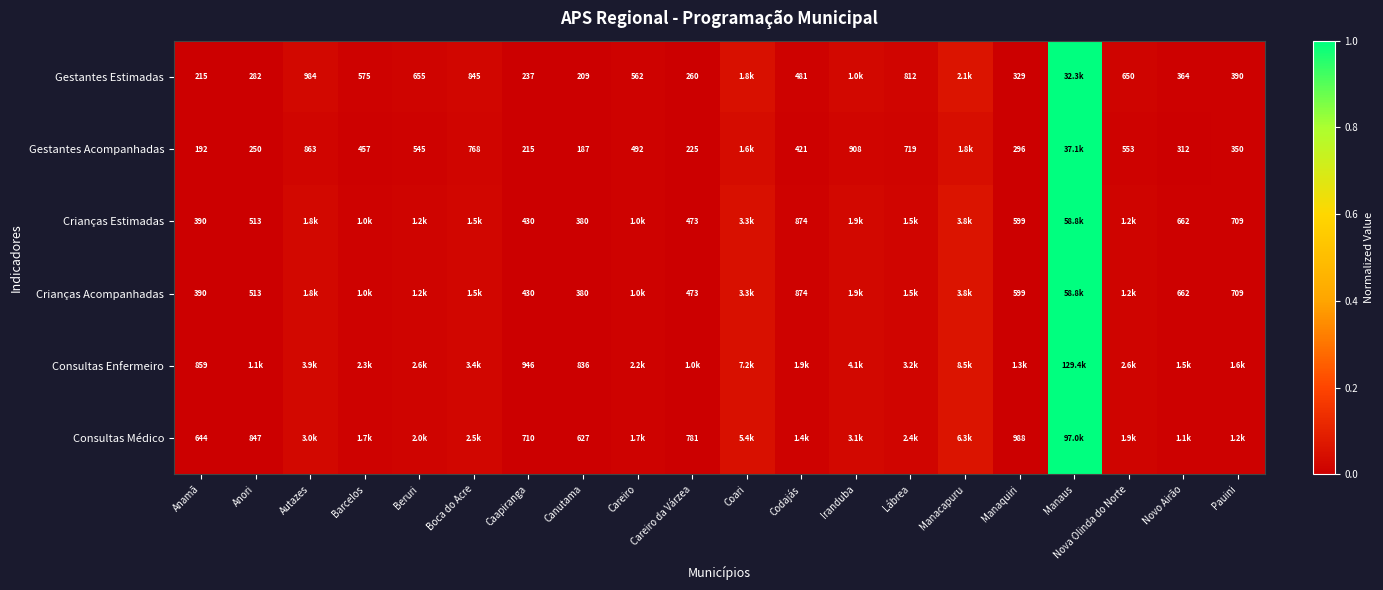

Is the value of Gestantes Estimadas at Boca do Acre greater than the value of Crianças Estimadas at Manaquiri?

Yes